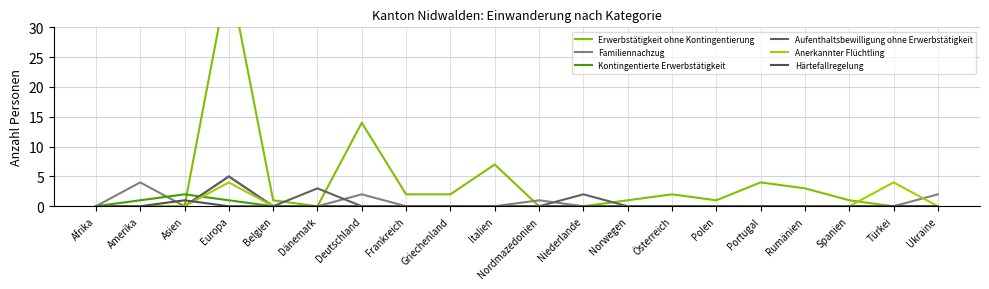

Reading left to right, extract all data points from this chart.

Erwerbstätigkeit ohne Kontingentierung: Afrika=0	Amerika=0	Asien=0	Europa=39	Belgien=1	Dänemark=0	Deutschland=14	Frankreich=2	Griechenland=2	Italien=7	Nordmazedonien=0	Niederlande=0	Norwegen=1	Österreich=2	Polen=1	Portugal=4	Rumänien=3	Spanien=1	Türkei=0	Ukraine=0
Familiennachzug: Afrika=0	Amerika=4	Asien=0	Europa=5	Belgien=0	Dänemark=0	Deutschland=2	Frankreich=0	Griechenland=0	Italien=0	Nordmazedonien=1	Niederlande=0	Norwegen=0	Österreich=0	Polen=0	Portugal=0	Rumänien=0	Spanien=0	Türkei=0	Ukraine=2
Kontingentierte Erwerbstätigkeit: Afrika=0	Amerika=1	Asien=2	Europa=1	Belgien=0	Dänemark=0	Deutschland=0	Frankreich=0	Griechenland=0	Italien=0	Nordmazedonien=0	Niederlande=0	Norwegen=0	Österreich=0	Polen=0	Portugal=0	Rumänien=0	Spanien=0	Türkei=0	Ukraine=0
Aufenthaltsbewilligung ohne Erwerbstätigkeit: Afrika=0	Amerika=0	Asien=0	Europa=5	Belgien=0	Dänemark=3	Deutschland=0	Frankreich=0	Griechenland=0	Italien=0	Nordmazedonien=0	Niederlande=2	Norwegen=0	Österreich=0	Polen=0	Portugal=0	Rumänien=0	Spanien=0	Türkei=0	Ukraine=0
Anerkannter Flüchtling: Afrika=0	Amerika=0	Asien=0	Europa=4	Belgien=0	Dänemark=0	Deutschland=0	Frankreich=0	Griechenland=0	Italien=0	Nordmazedonien=0	Niederlande=0	Norwegen=0	Österreich=0	Polen=0	Portugal=0	Rumänien=0	Spanien=0	Türkei=4	Ukraine=0
Härtefallregelung: Afrika=0	Amerika=0	Asien=1	Europa=0	Belgien=0	Dänemark=0	Deutschland=0	Frankreich=0	Griechenland=0	Italien=0	Nordmazedonien=0	Niederlande=0	Norwegen=0	Österreich=0	Polen=0	Portugal=0	Rumänien=0	Spanien=0	Türkei=0	Ukraine=0